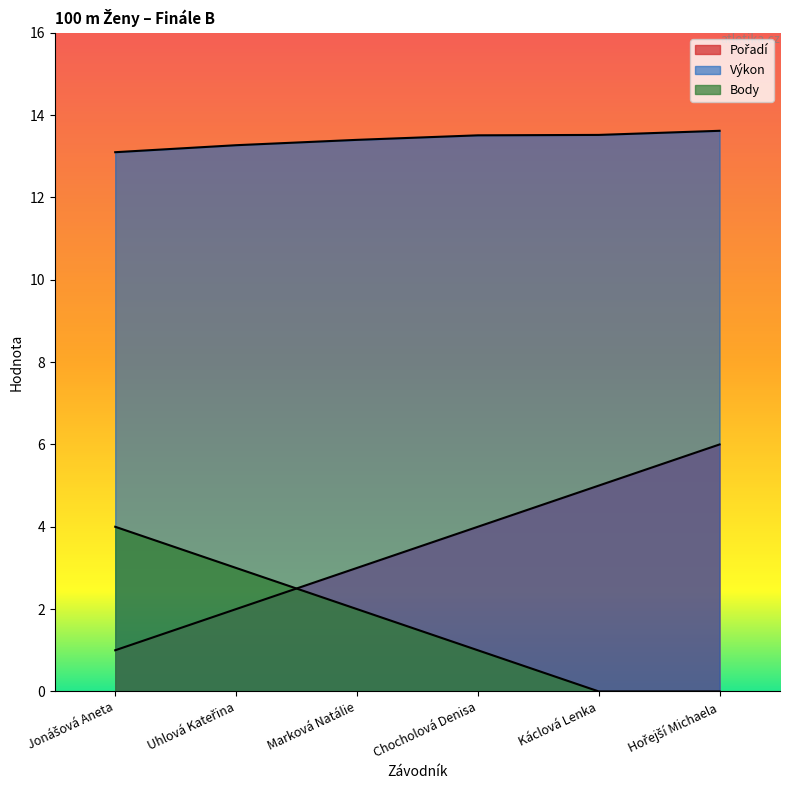

Reading right to left, extract all data points from this chart.

Pořadí: 6.0	5.0	4.0	3.0	2.0	1.0
Výkon: 13.6	13.5	13.5	13.4	13.3	13.1
Body: 0.0	0.0	1.0	2.0	3.0	4.0